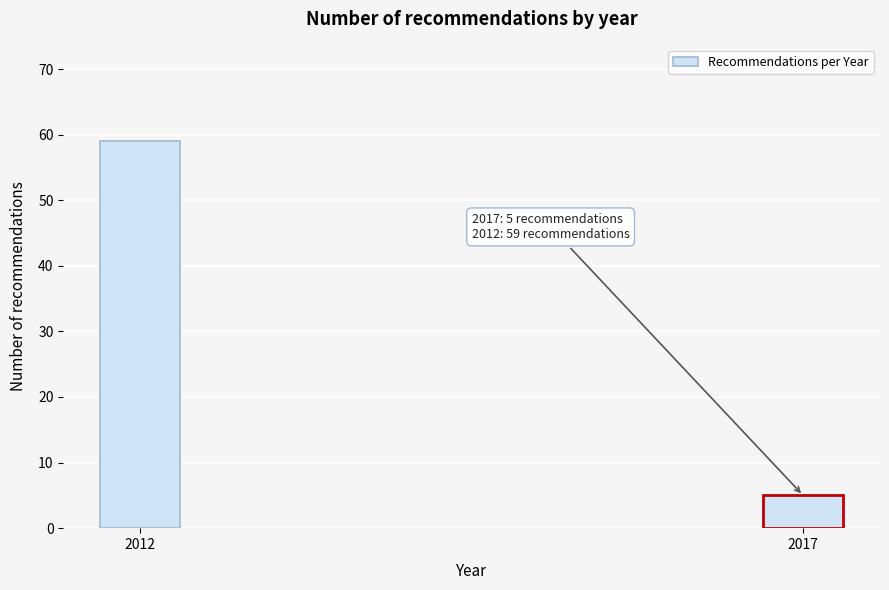

Reading left to right, what are all the values shown in this chart?

2012=59	2017=5